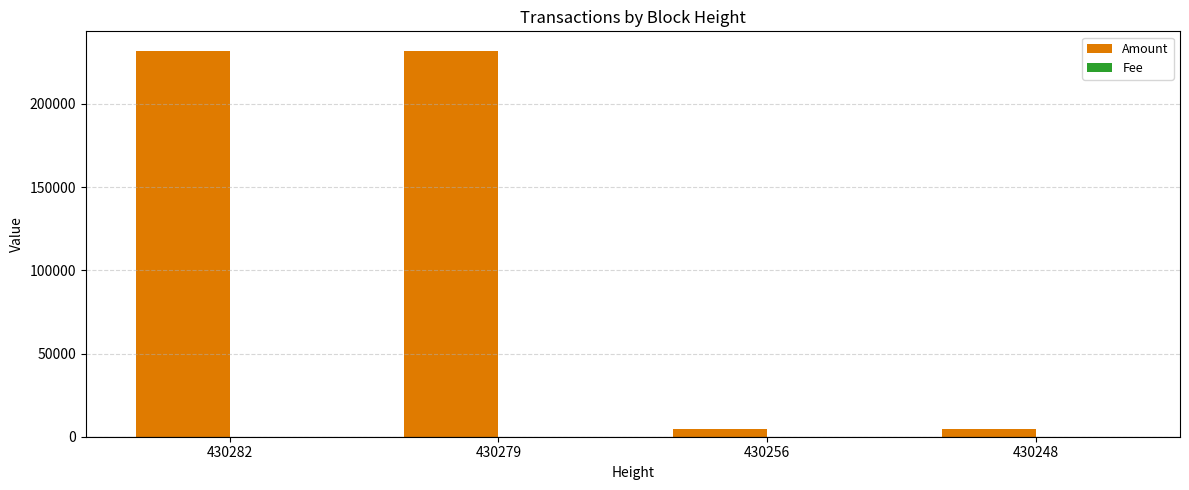

What is the maximum value for Amount?

231974.0